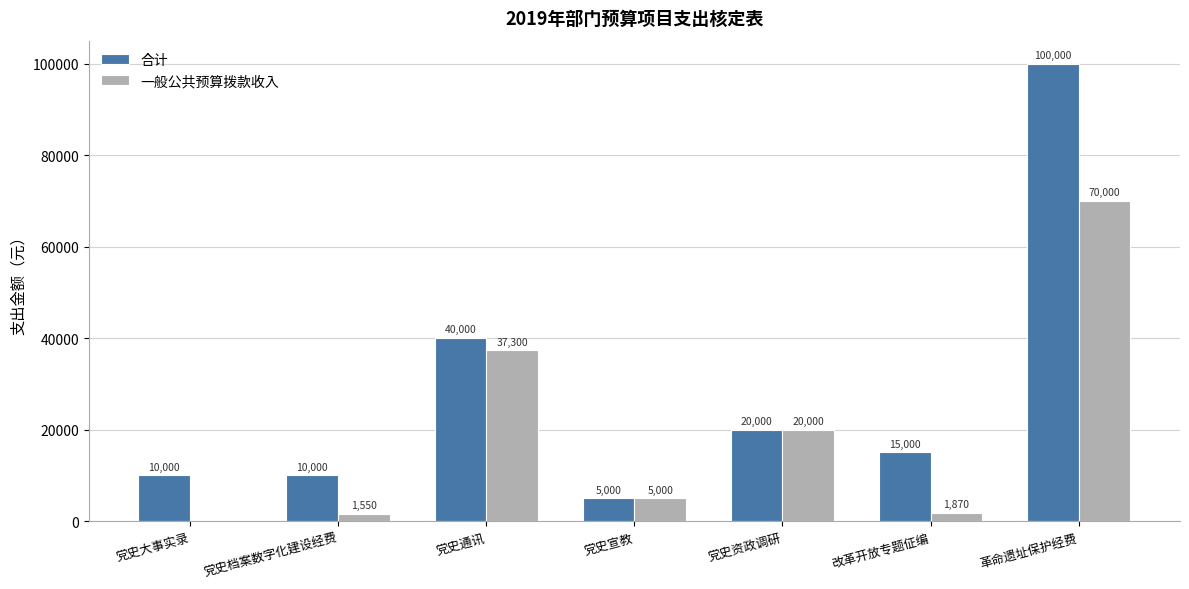

Is it true that 合计 equals 10000.0 at 党史大事实录?

True